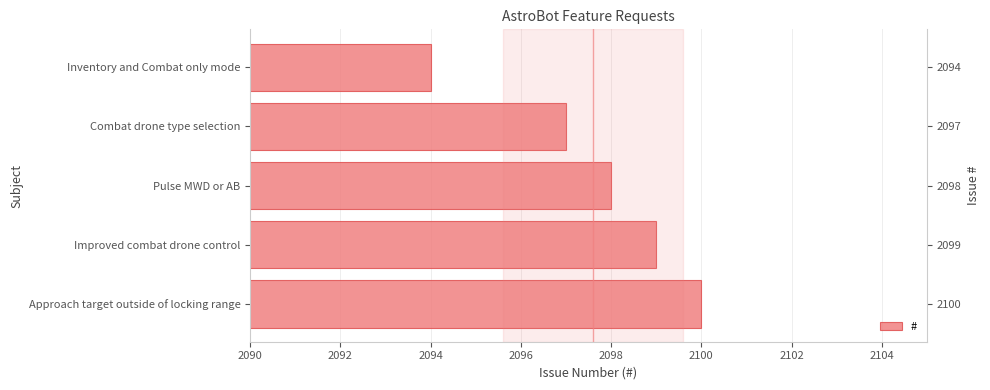

How many values are between 2097 and 2099?

3